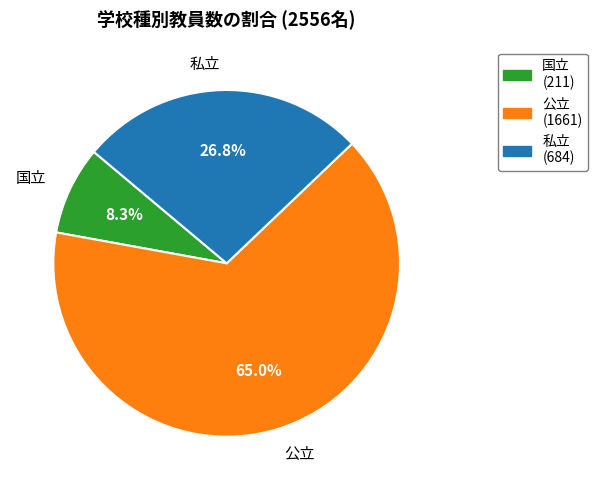

Does 公立 account for over 50% of the chart?

Yes